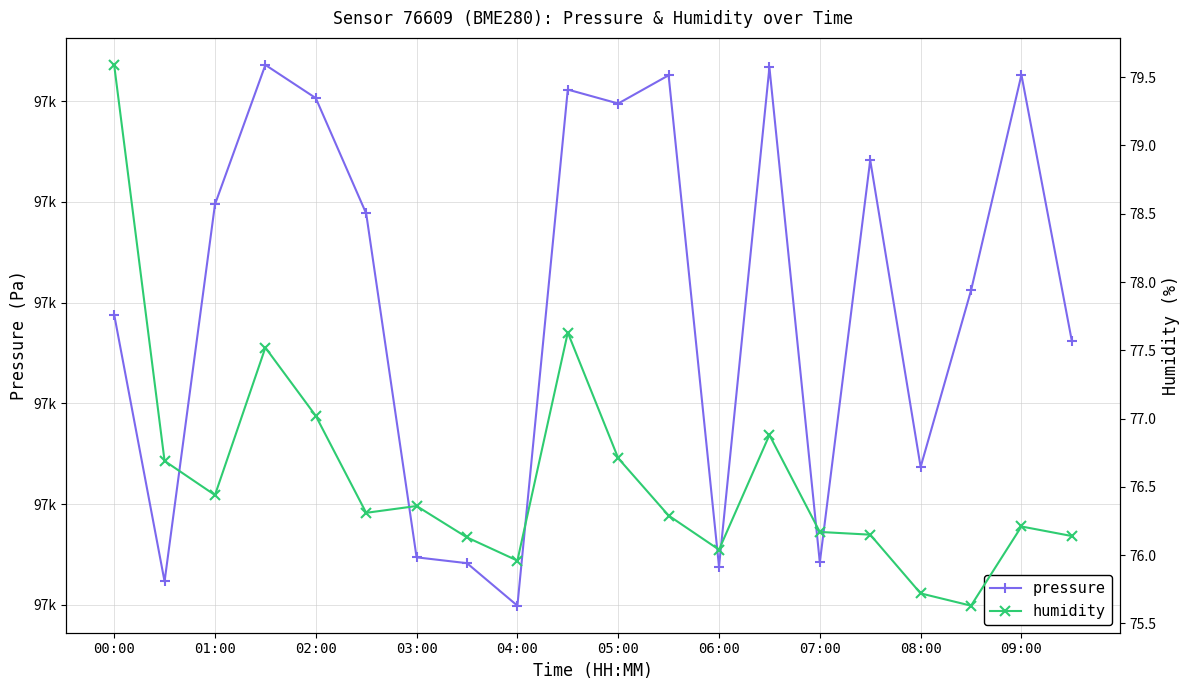

Which series has the largest total across all categories?

pressure